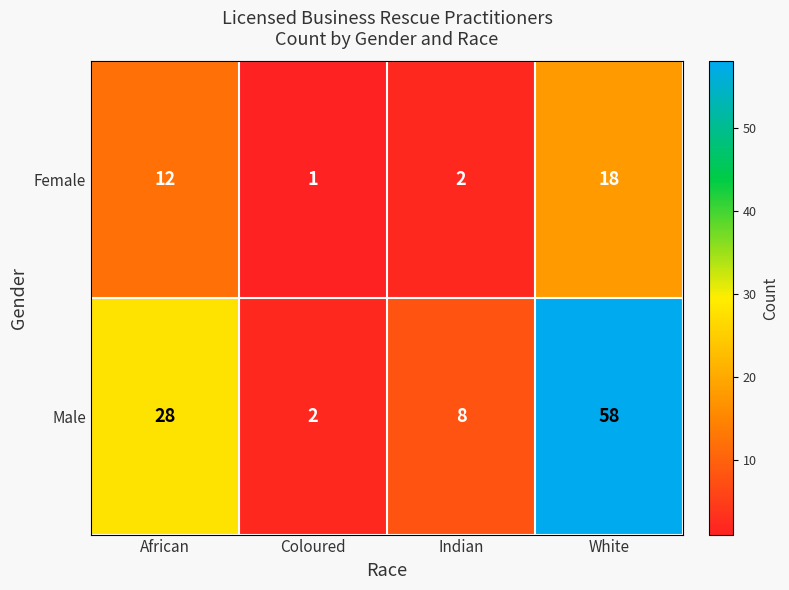

Which series changed the most between African and Indian?

Male